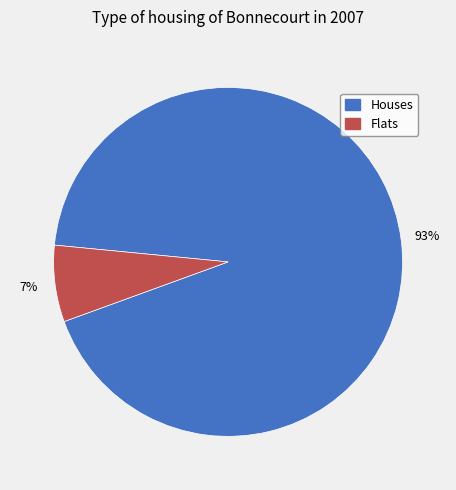

Count the number of slices in the pie.

2